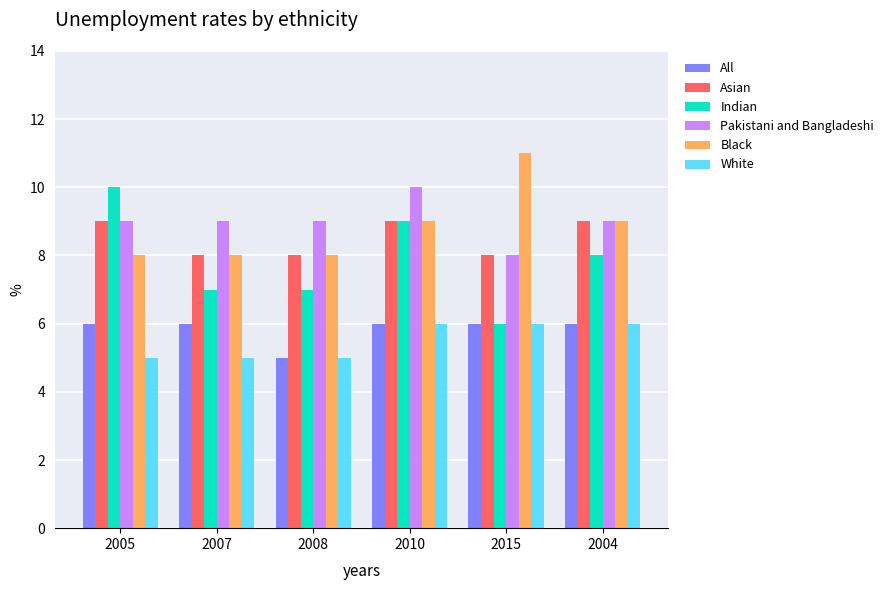

Which category has the highest value in the Pakistani and Bangladeshi series?

2010